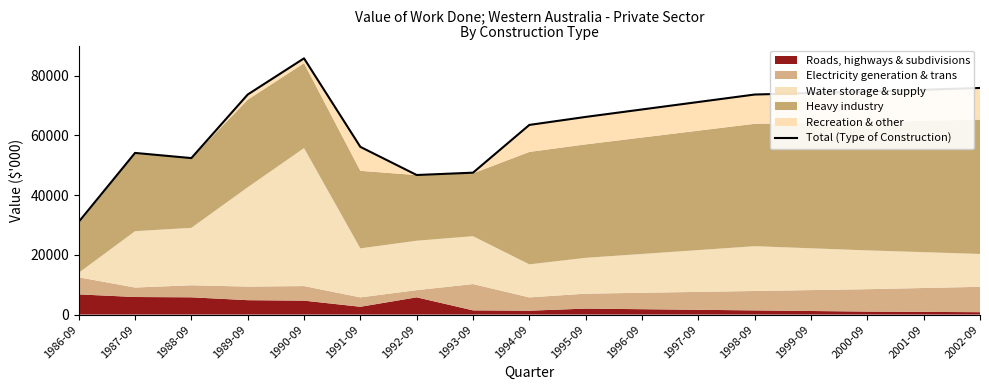

Reading left to right, what are all the values shown in this chart?

1986-09=31036	1987-09=54140	1988-09=52411	1989-09=73694	1990-09=85819	1991-09=56171	1992-09=46746	1993-09=47524	1994-09=63519	1995-09=66200	1996-09=68700	1997-09=71200	1998-09=73700	1999-09=74200	2000-09=74700	2001-09=75300	2002-09=75900